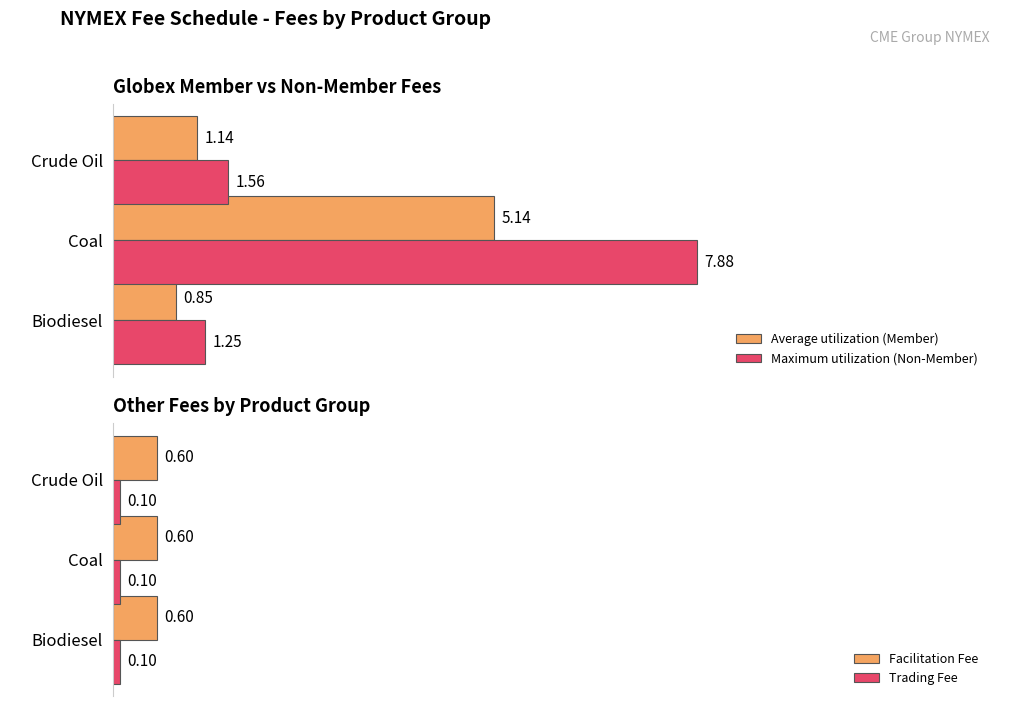

The Facilitation Fee series shows 0.6 at 0. True or false?

True